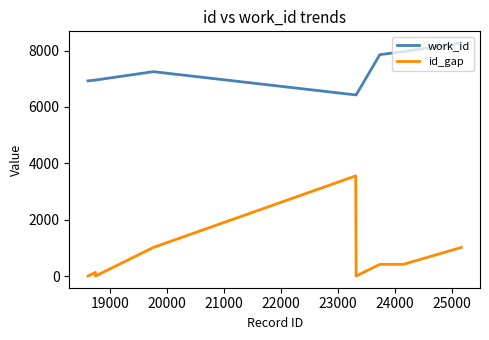

Which series has the largest range (max minus min)?

id_gap